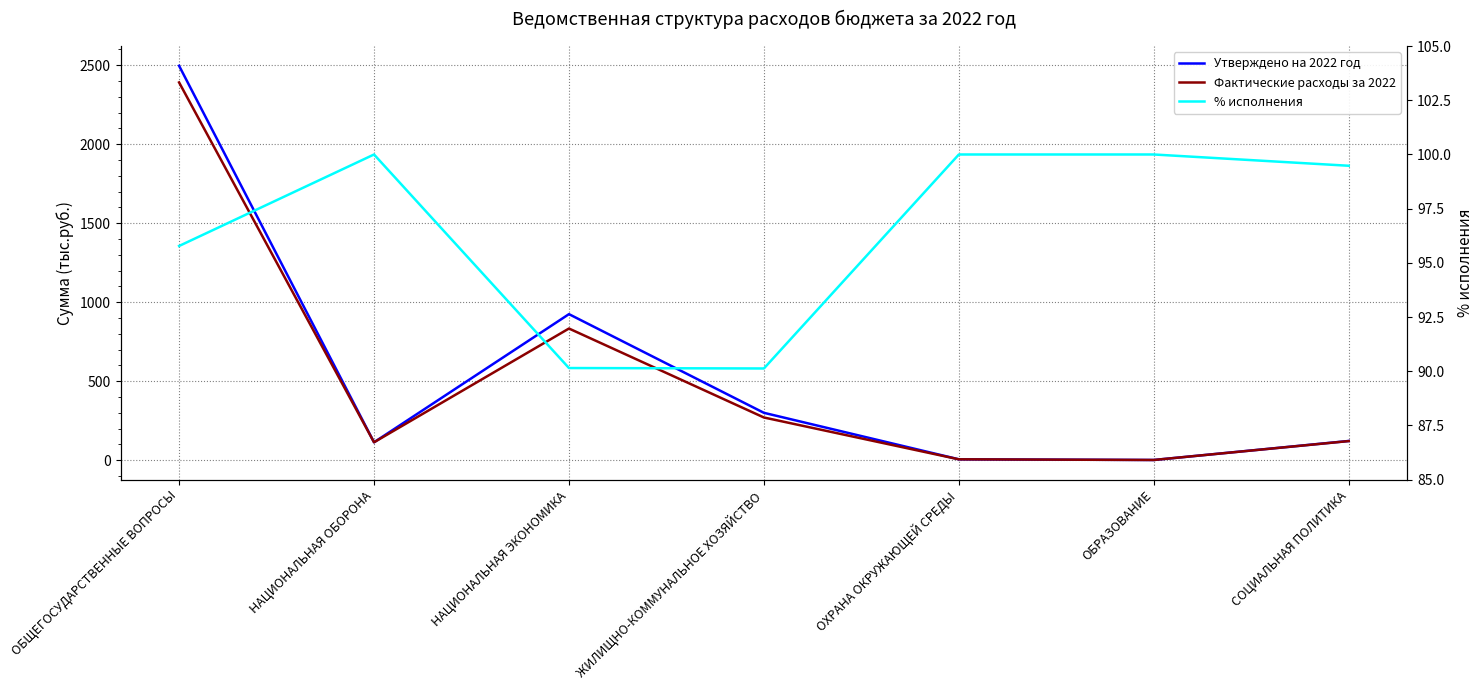

Reading right to left, transcribe all the data shown in this chart.

Утверждено на 2022 год: 121.3	1.0	5.2	299.5	924.0	113.0	2495.7
Фактические расходы за 2022: 120.7	1.0	5.2	269.9	833.0	113.0	2390.5
% исполнения: 99.5	100.0	100.0	90.1	90.2	100.0	95.8